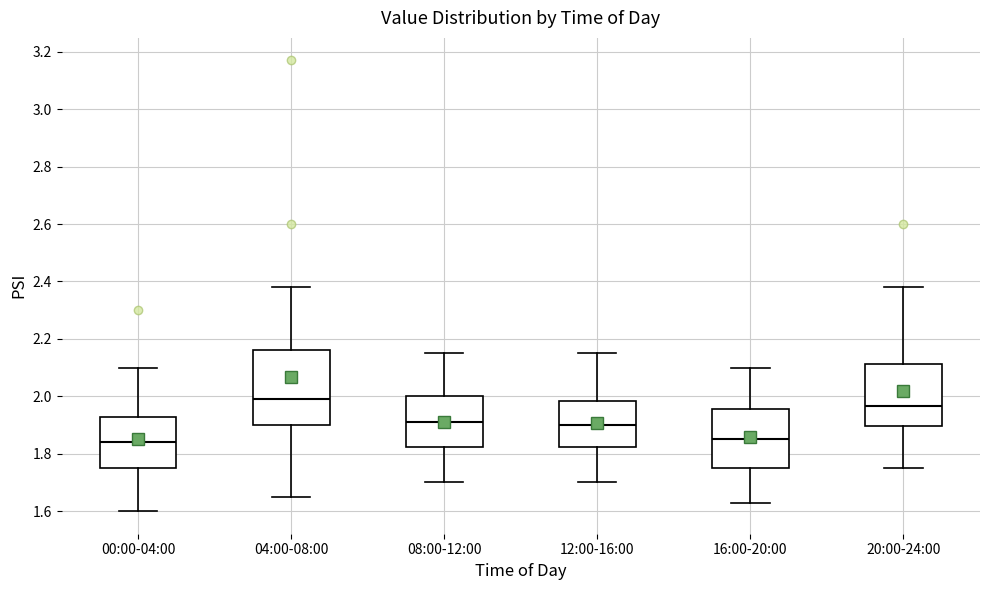

Which box is the tallest, from its lower edge to its upper edge?

04:00-08:00